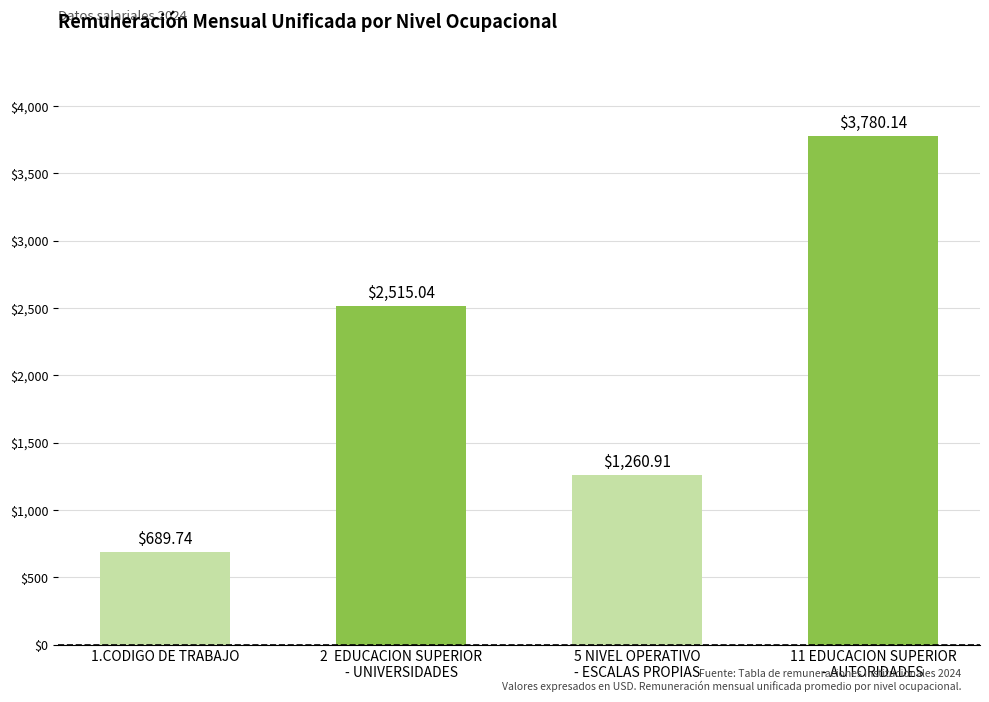

What is the label of the 4th bar from the left?

11 EDUCACION SUPERIOR
- AUTORIDADES